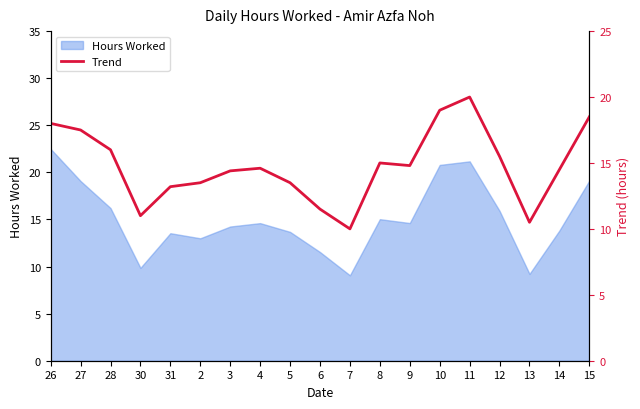

Does the chart have visible grid lines?

No